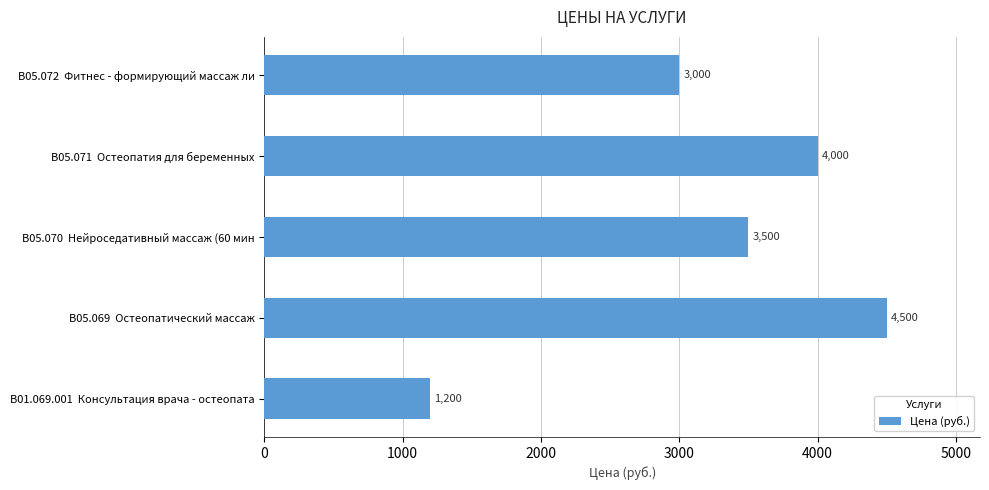

Reading top to bottom, extract all data points from this chart.

В05.072  Фитнес - формирующий массаж ли=3000	В05.071  Остеопатия для беременных=4000	В05.070  Нейроседативный массаж (60 мин=3500	В05.069  Остеопатический массаж=4500	В01.069.001  Консультация врача - остеопата=1200